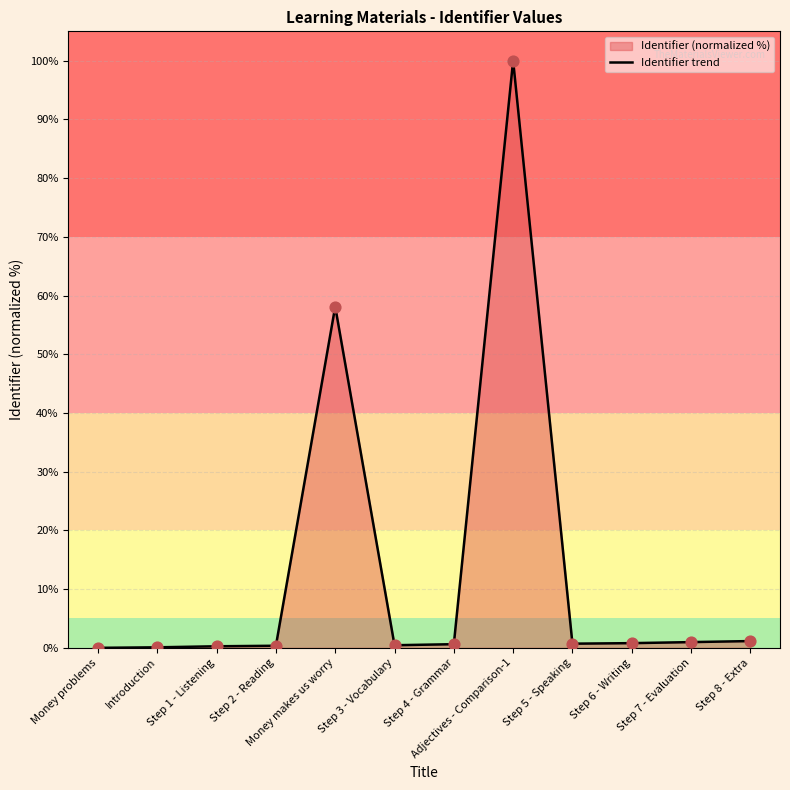

Which has a higher value, Introduction or Adjectives - Comparison-1?

Adjectives - Comparison-1